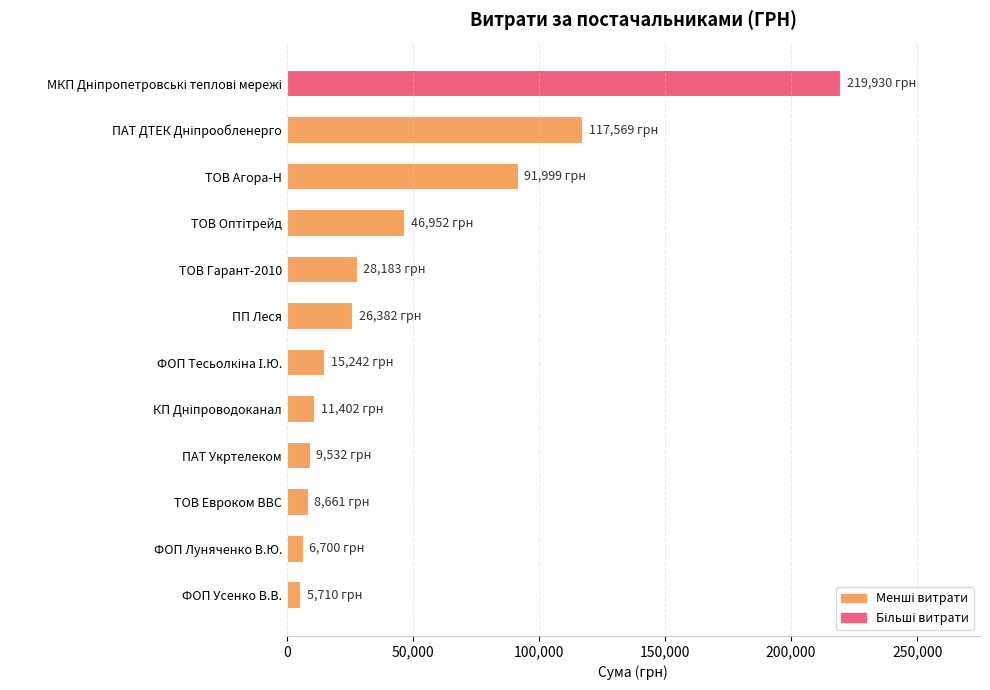

What is the difference between the second highest and second lowest values?

110868.8